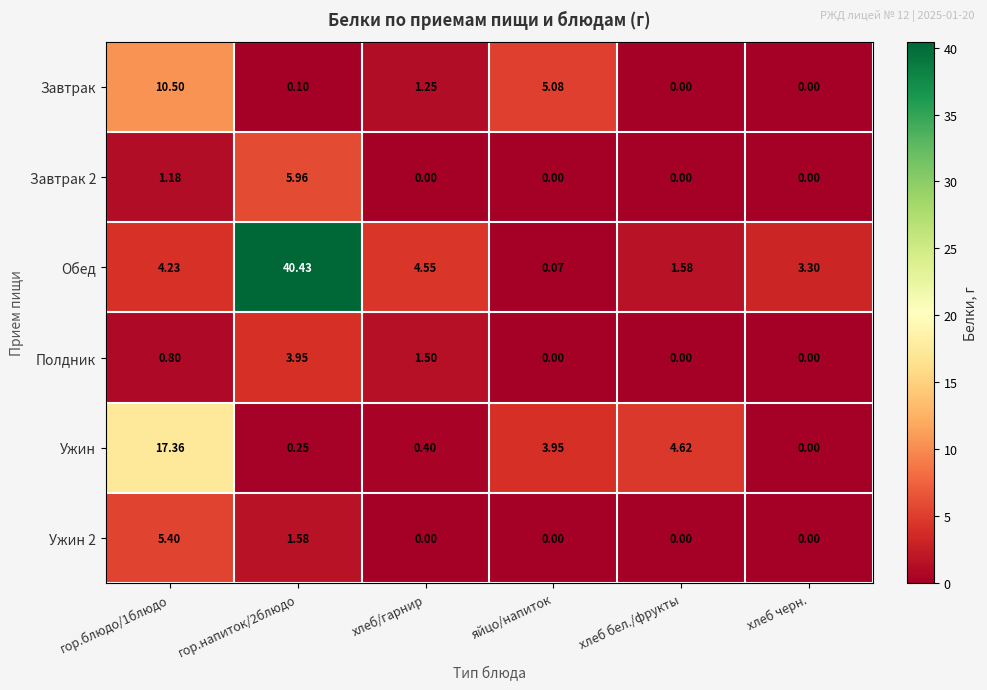

Which series has the largest total across all categories?

Обед